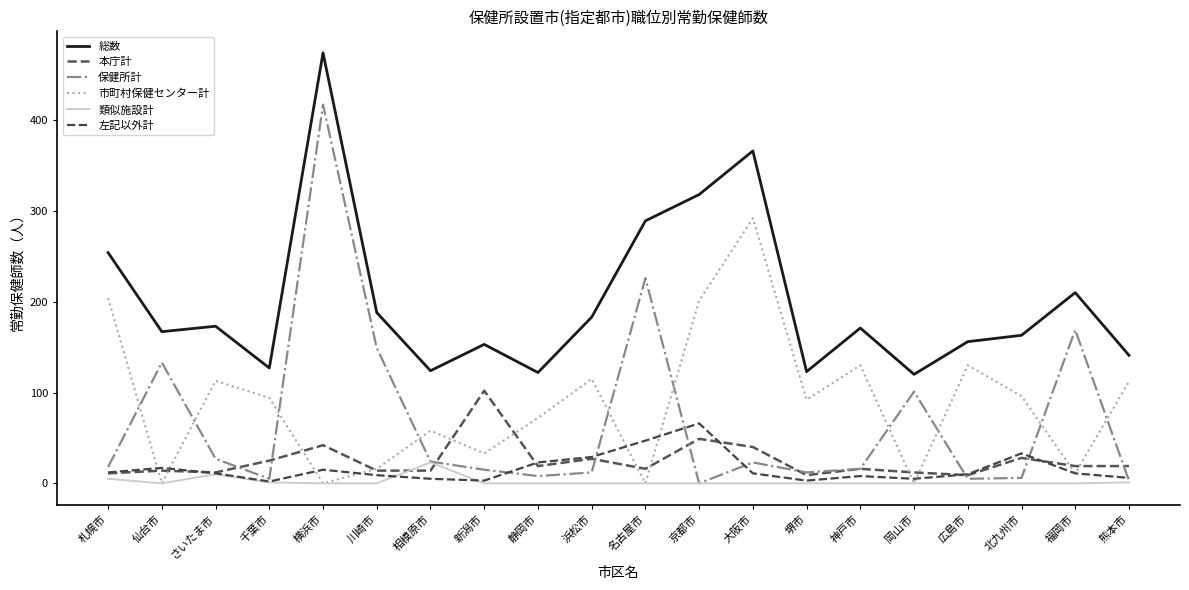

Which series ends up on top after the final intersection of 保健所計 and 左記以外計?

左記以外計